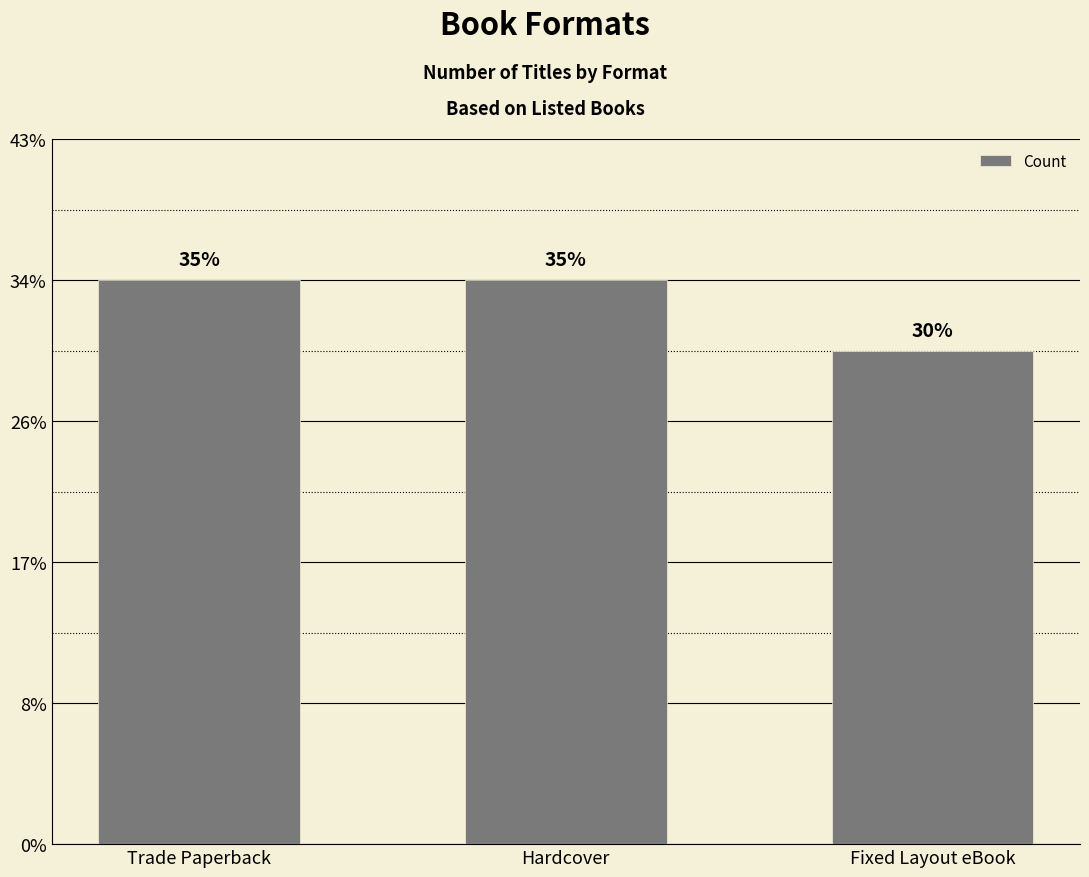

Are the bars horizontal?

No